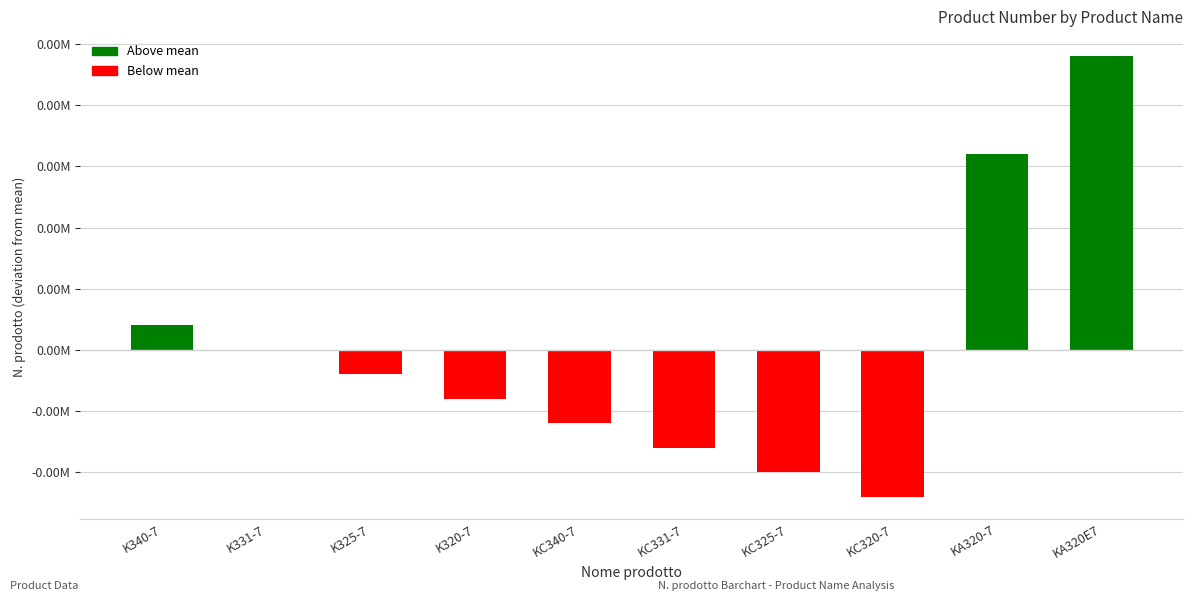

What is the change in value from KC320-7 to KA320E7?

+180